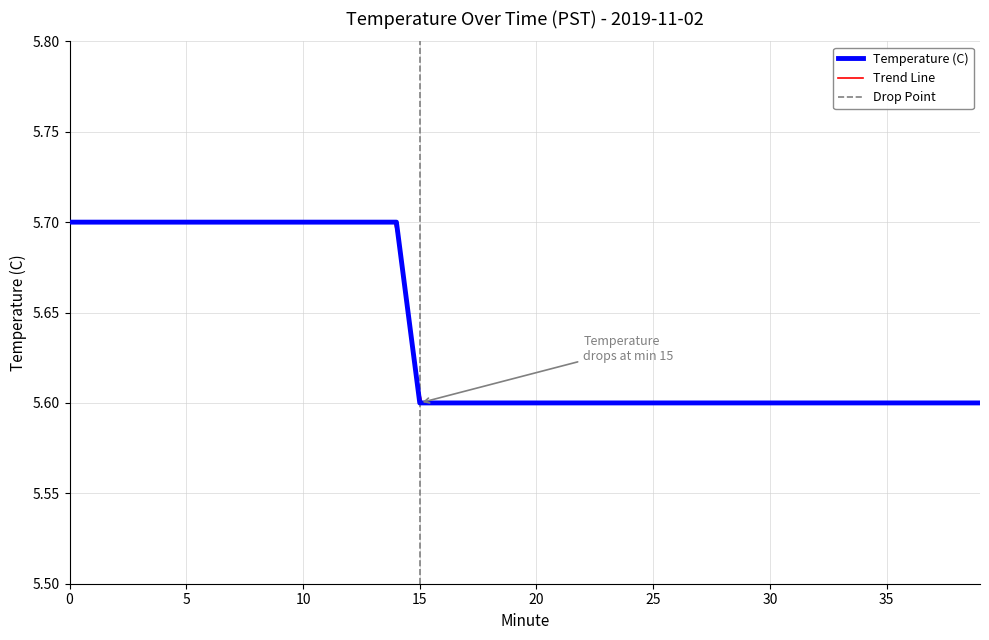

What is the value of the 16th point from the left?

5.6